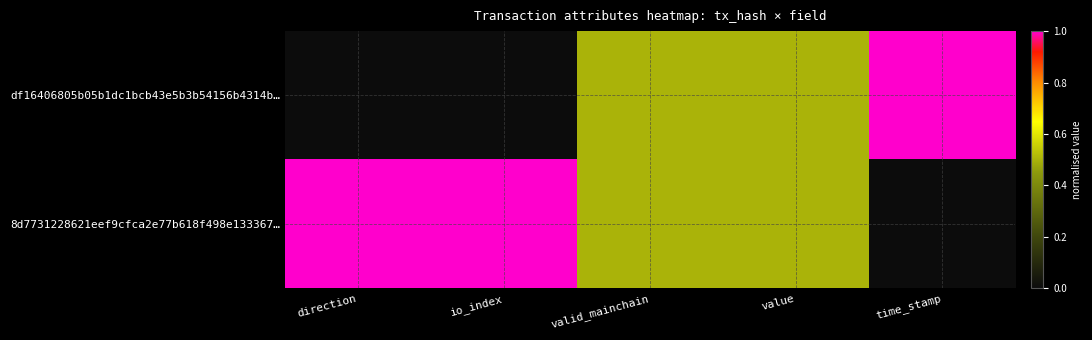

Which series has the widest spread of values?

df16406805b05b1dc1bcb43e5b3b54156b4314b…